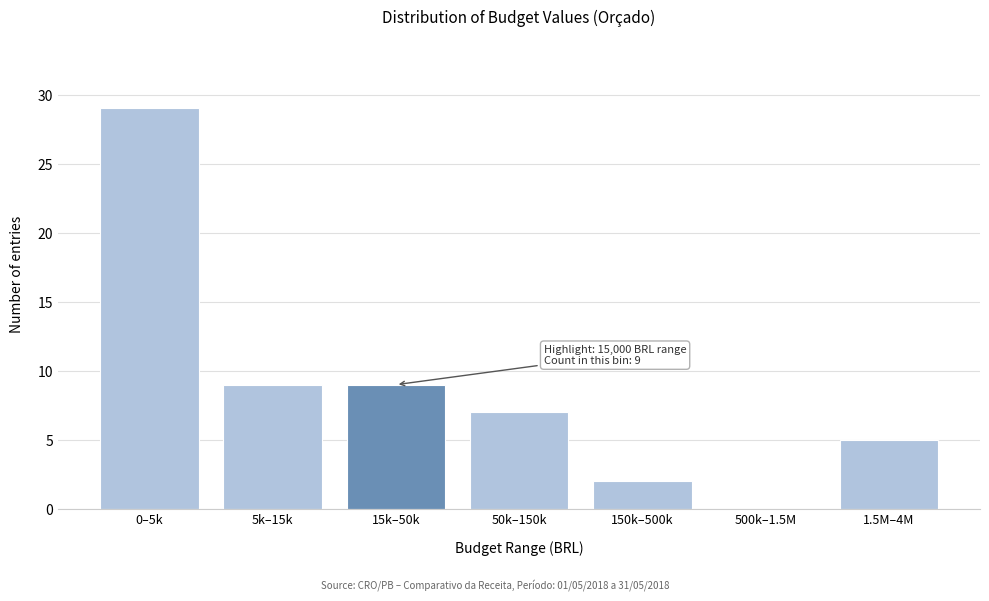

Reading left to right, transcribe all the data shown in this chart.

0–5k=29	5k–15k=9	15k–50k=9	50k–150k=7	150k–500k=2	500k–1.5M=0	1.5M–4M=5